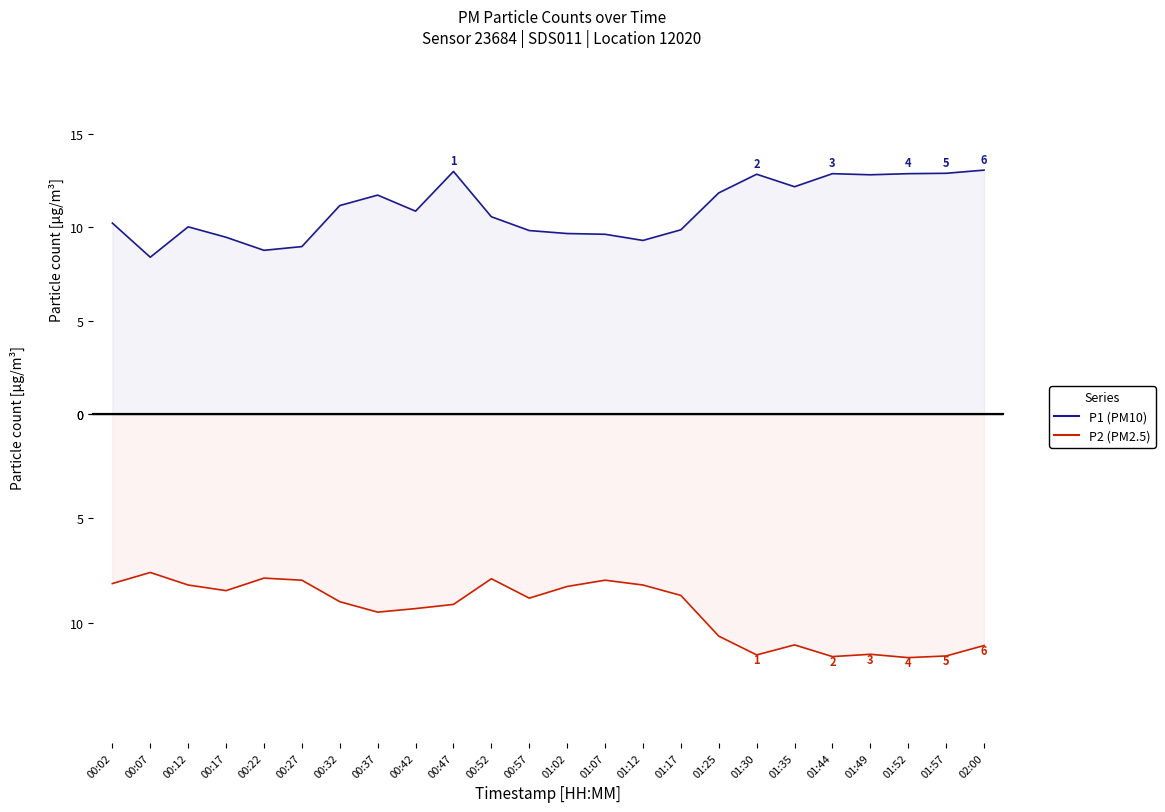

At which category is the sum across all series the highest?

01:52